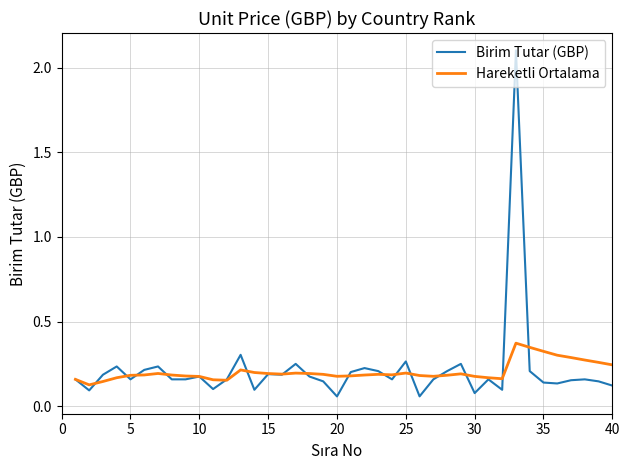

Rank the series by their maximum value, from lowest to highest.

Hareketli Ortalama, Birim Tutar (GBP)